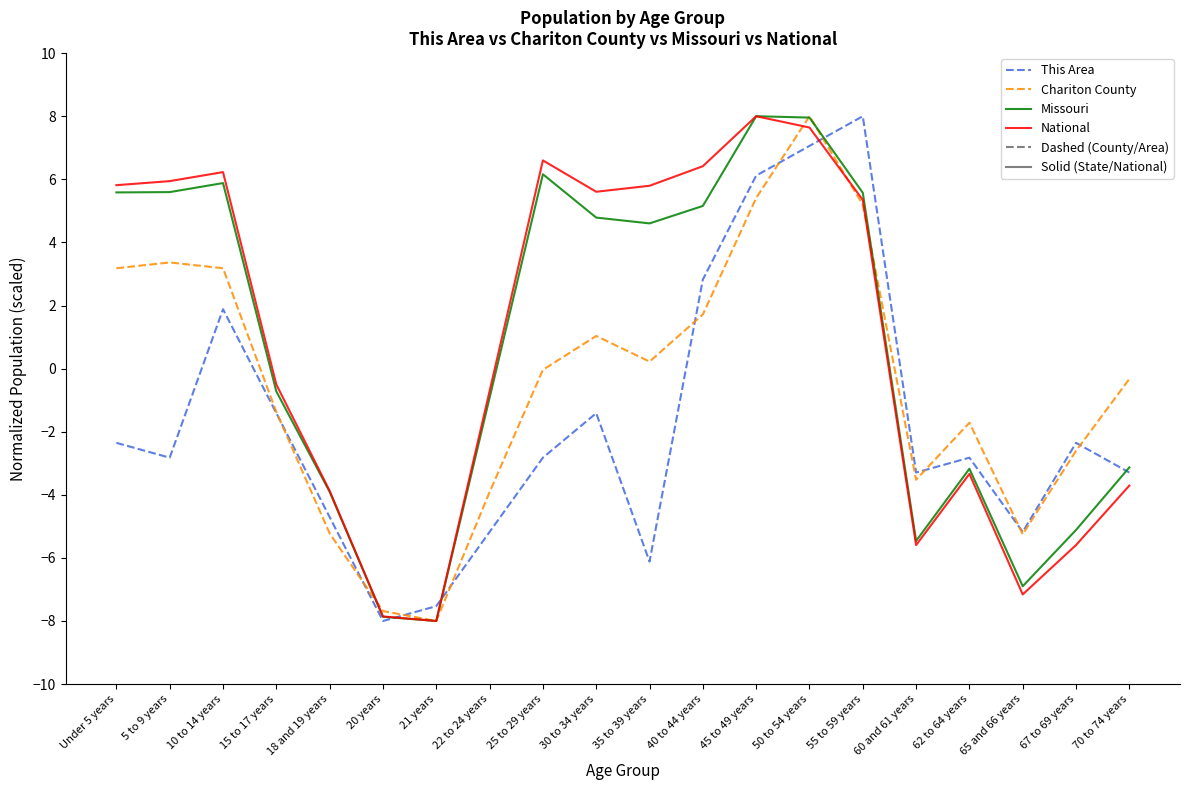

Is it true that Missouri equals 8.0 at 45 to 49 years?

True